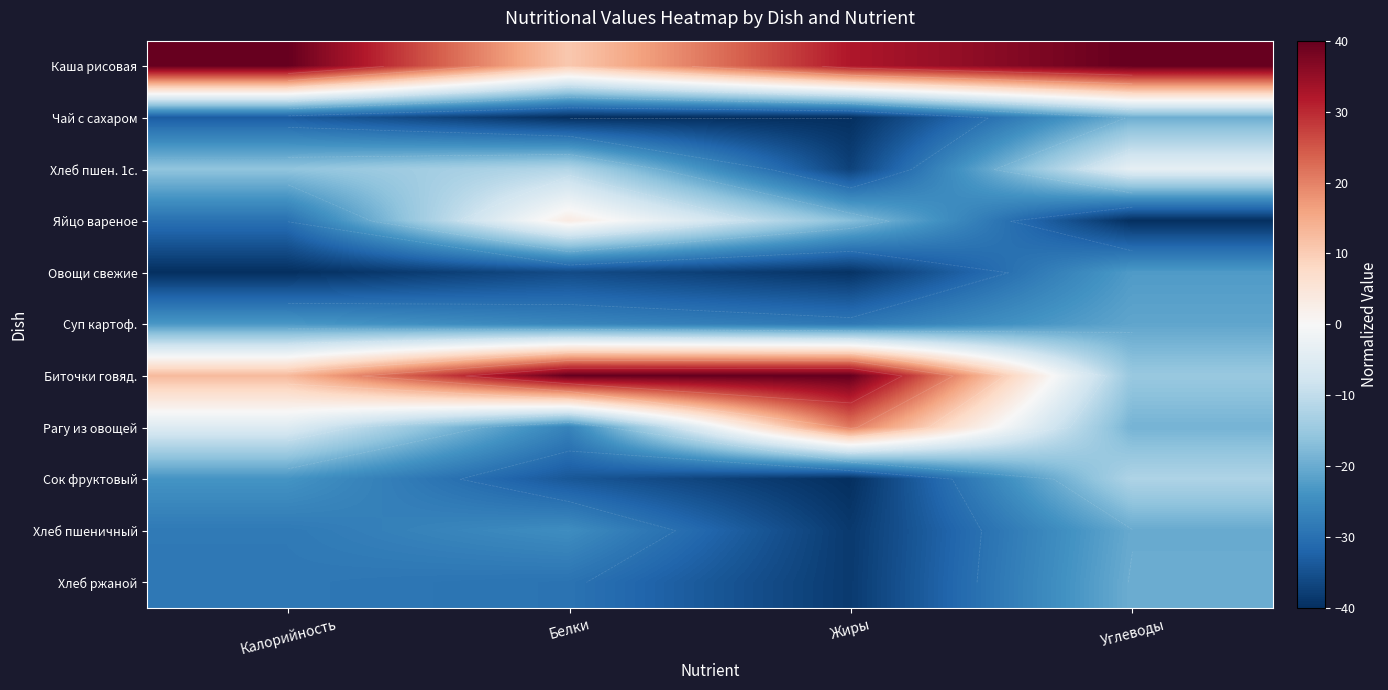

What is the average value of the Хлеб пшен. 1с. series?

-17.0